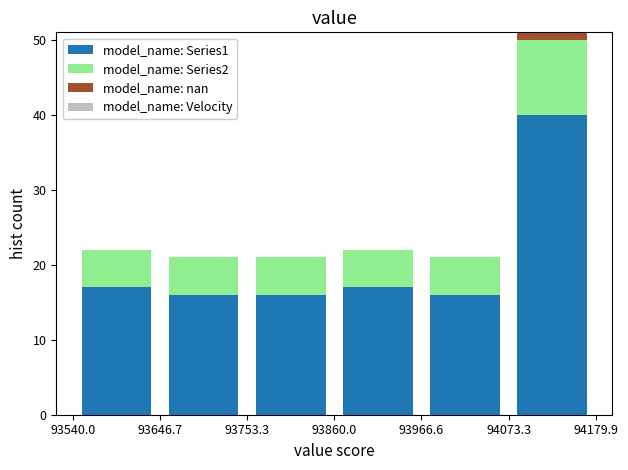

What is the total height of the stacked bar covering 93860.0 to 93966.6 on the x-axis? The values are not printed on the chart, so give them approximately, as read against the axis.

22